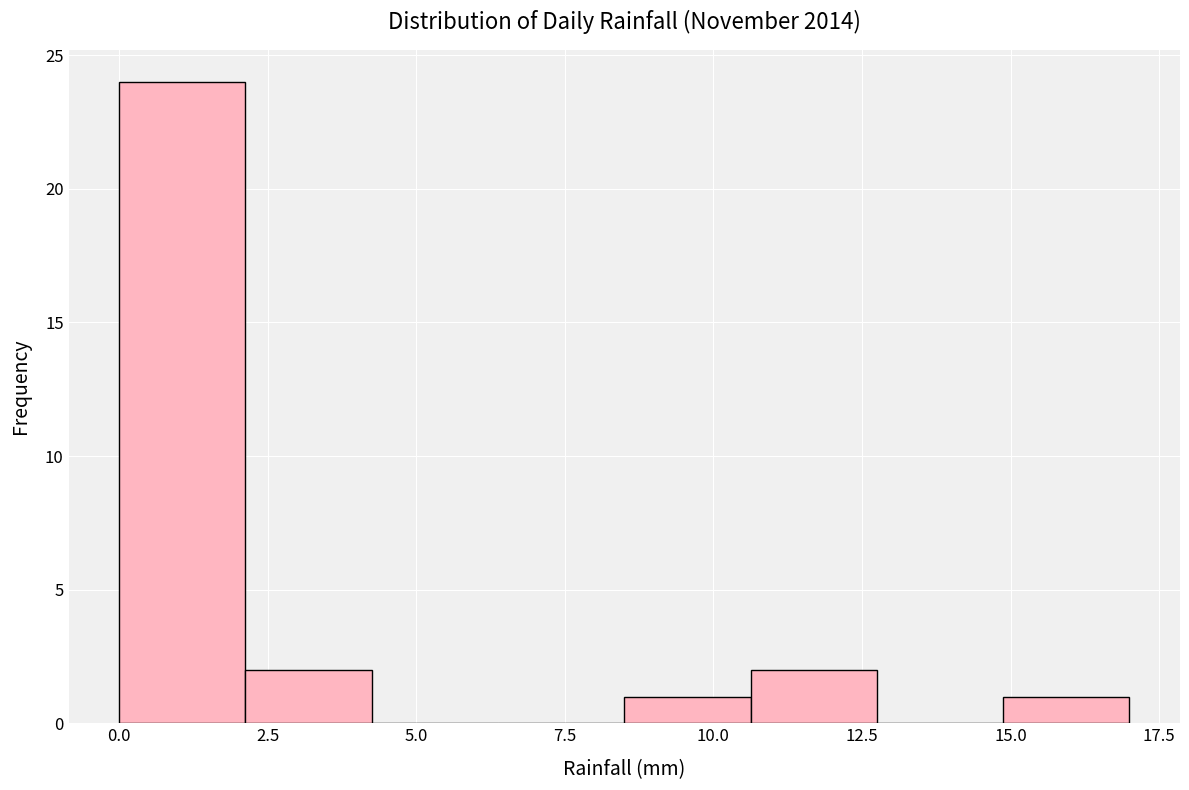

How tall is the bar that spans 10.5 to 13.0 on the x-axis? Neither the bar edges nor the heights are printed on the chart, so give them approximately, as read against the axes.

2